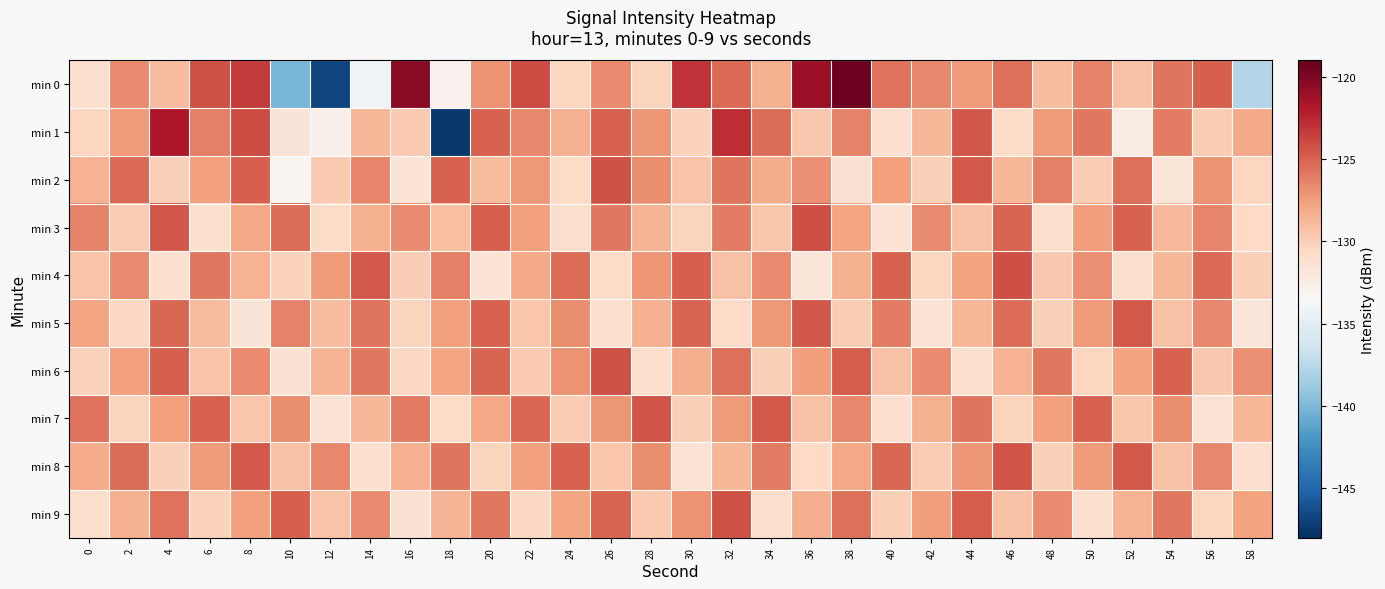

Which series changed the most between 0 and 30?

min 0